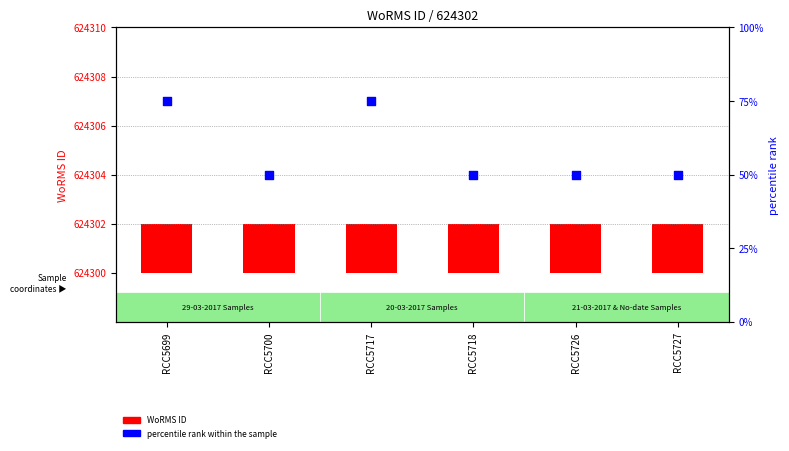

What is the total value across all series at RCC5718?

52